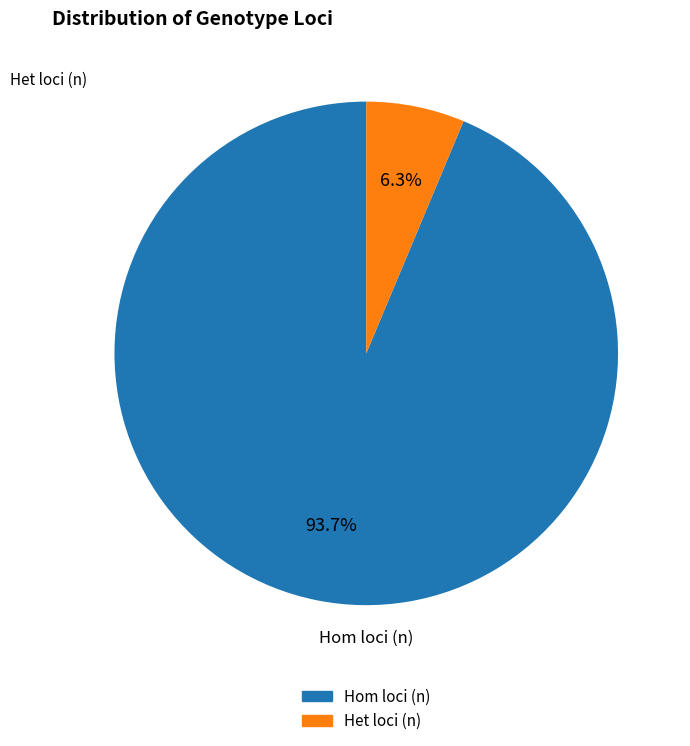

Rank the categories by value from highest to lowest.

Hom loci (n), Het loci (n)